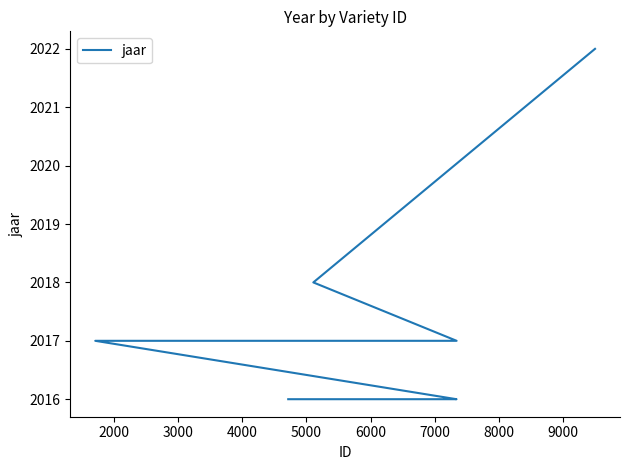

How many data points are above 2017?

2